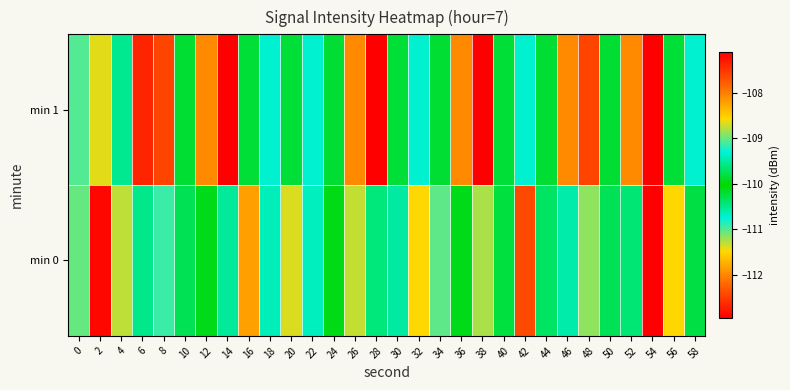

What is the total value across all series at 18?

-218.7